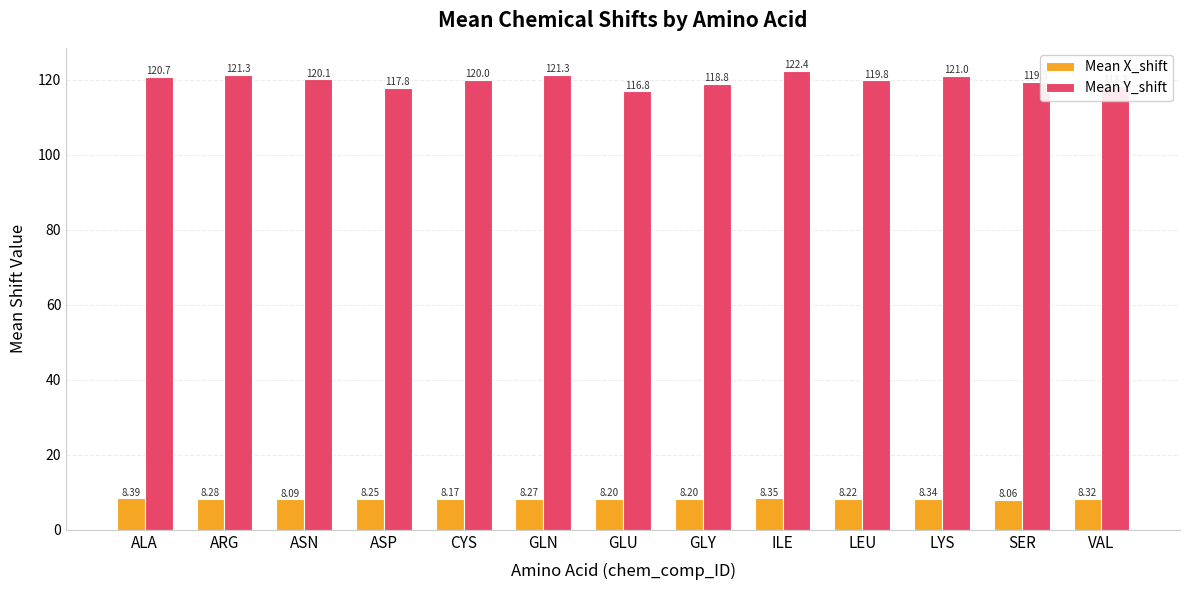

Which series has the widest spread of values?

Mean Y_shift